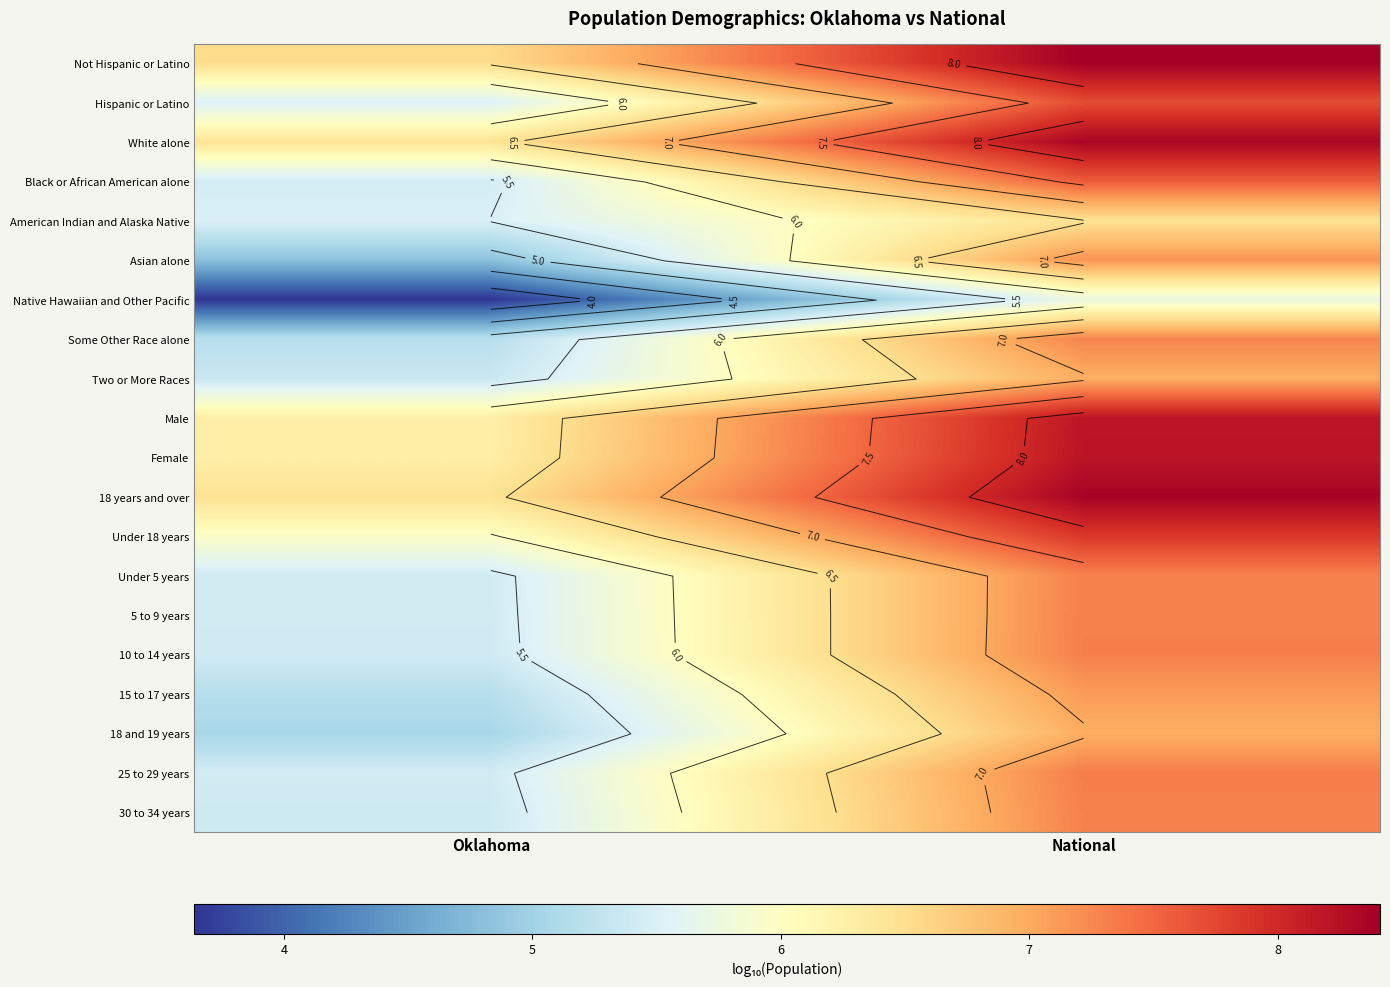

The Not Hispanic or Latino series shows 4.2 at National. True or false?

False